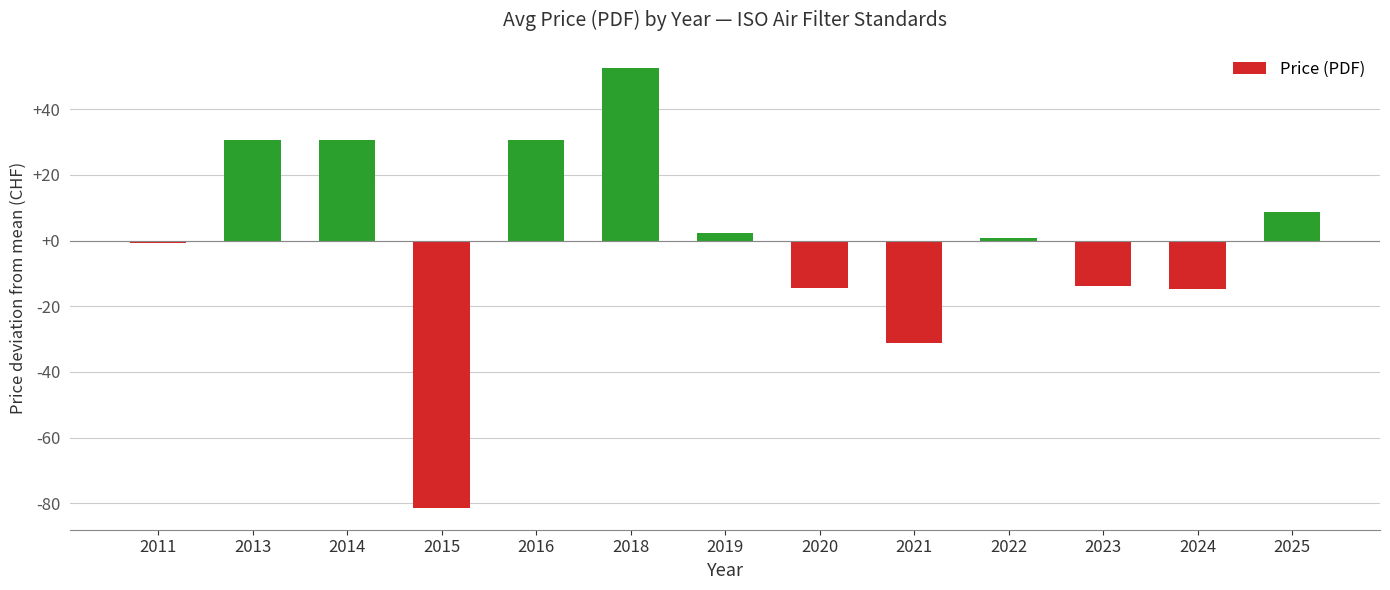

How many bars are there in total?

13